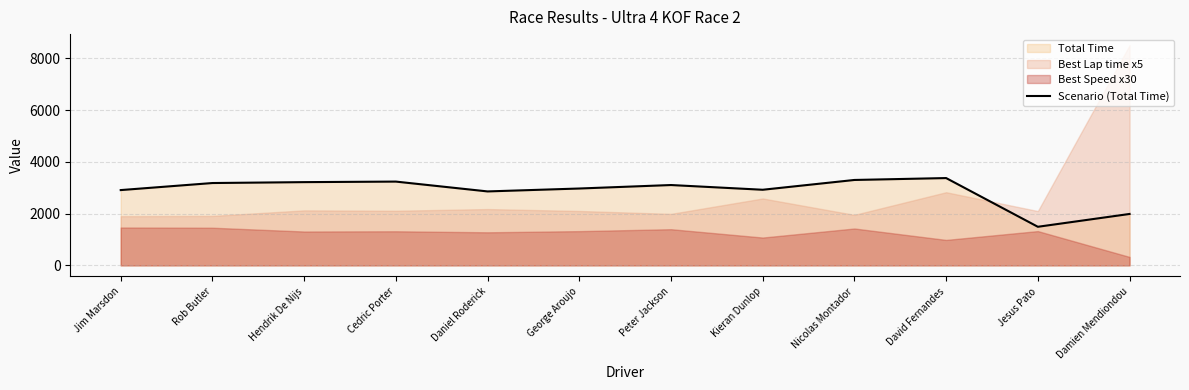

What is the label of the 10th point from the left?

David Fernandes